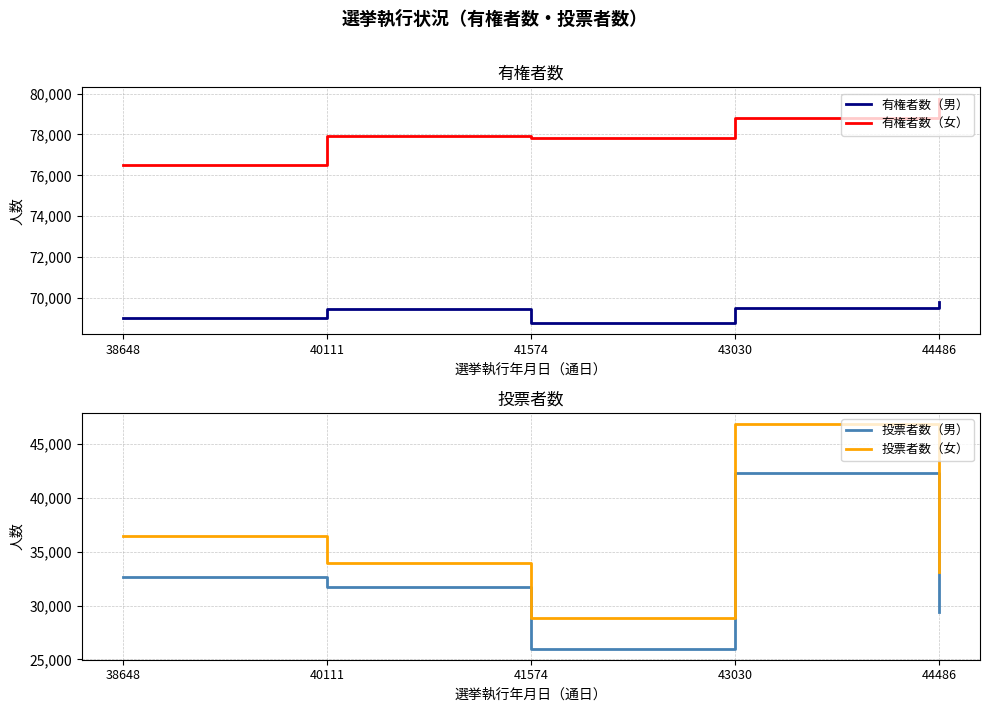

True or false: 投票者数（男） and 有権者数（男） intersect in this chart.

False